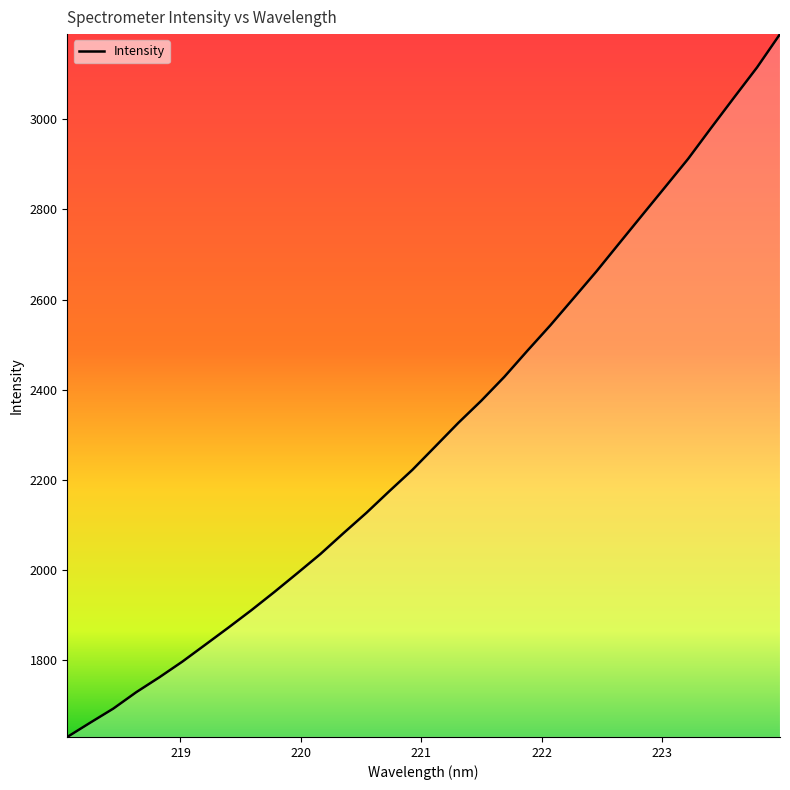

What is the difference between the maximum and minimum values?

1558.6